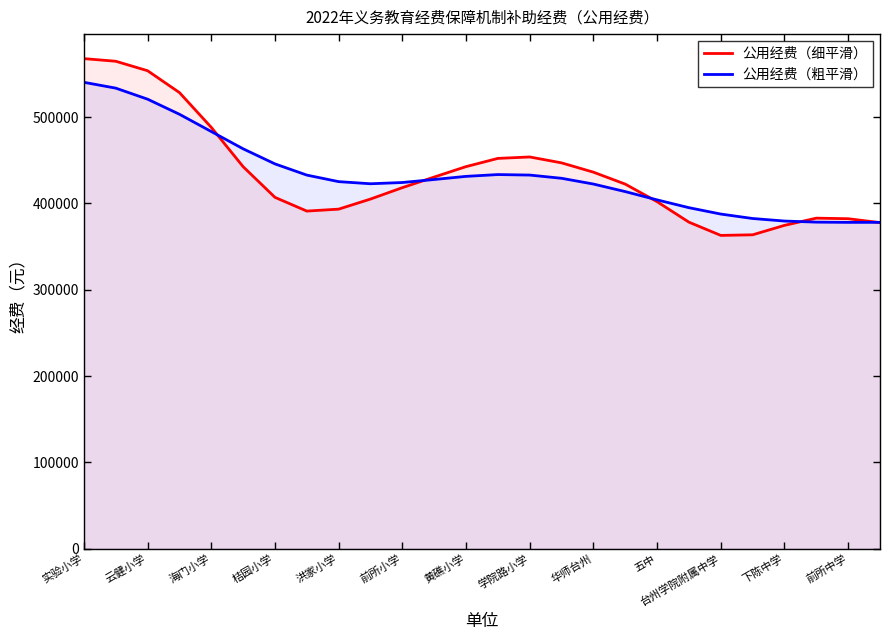

List the series in order of their peak value, highest first.

公用经费（细平滑）, 公用经费（粗平滑）